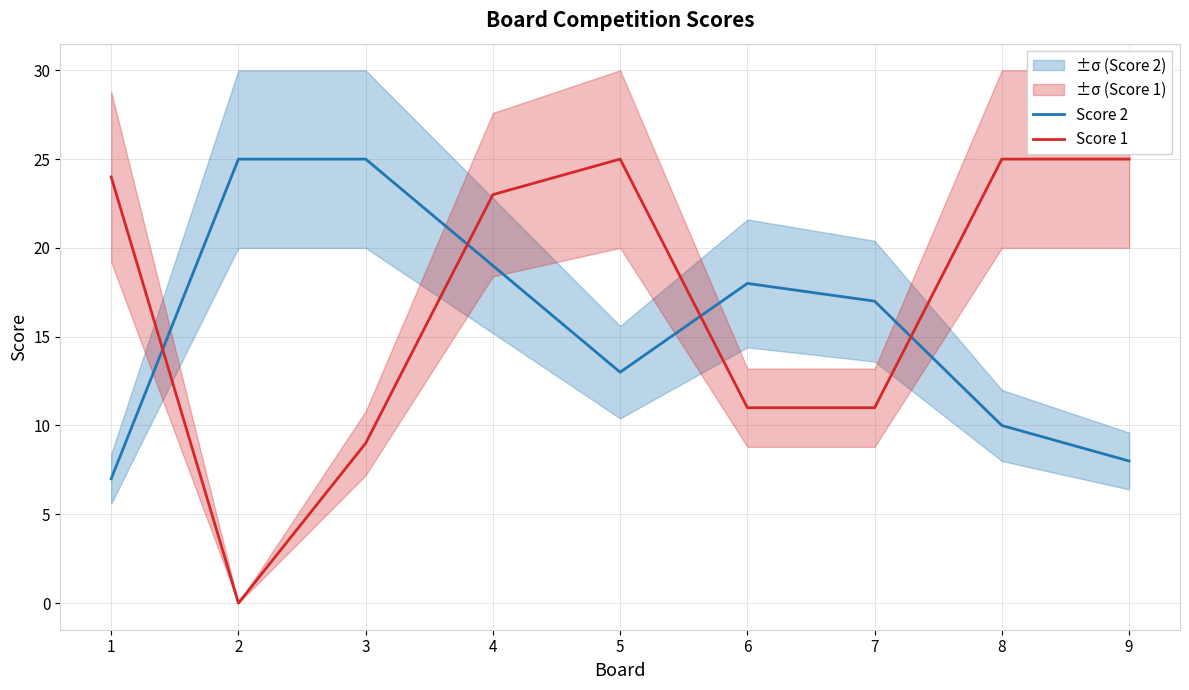

What is the spread (max minus min) of values at 2?

25